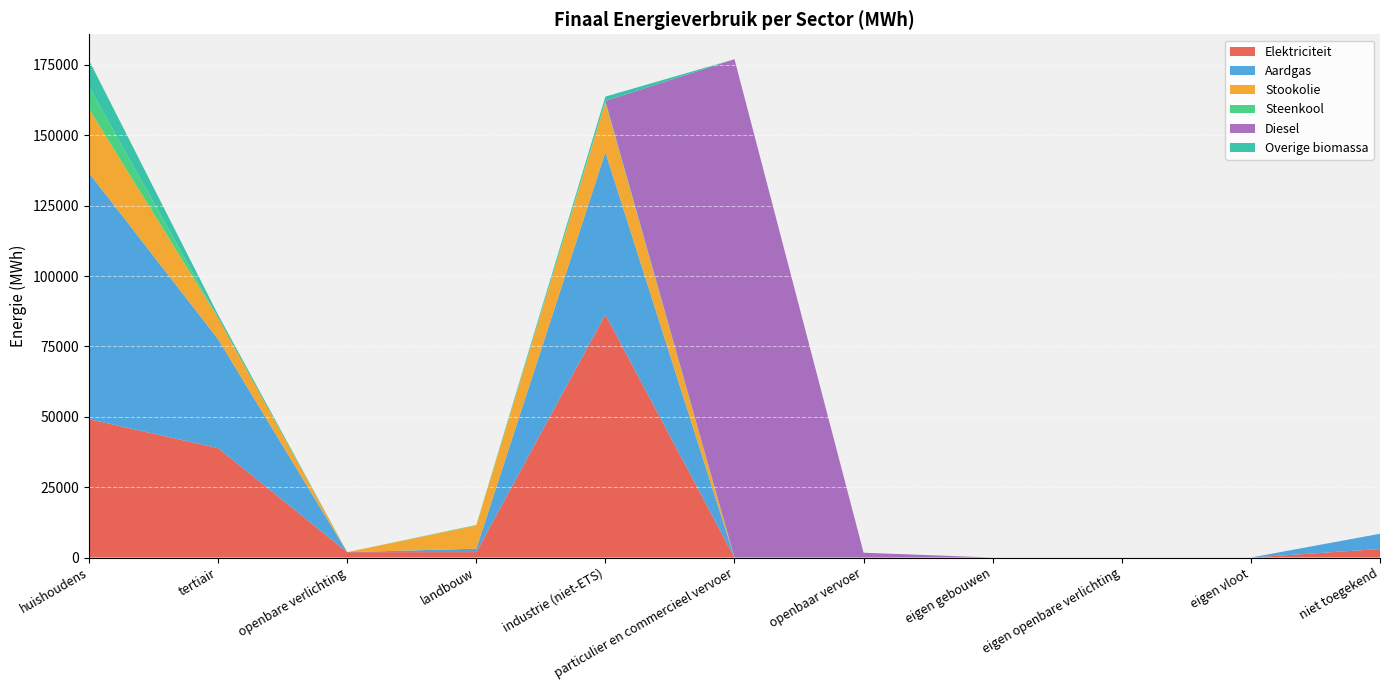

Reading left to right, extract all data points from this chart.

Elektriciteit: huishoudens=49145.3	tertiair=38866.2	openbare verlichting=1902.6	landbouw=1929.2	industrie (niet-ETS)=86317.1	particulier en commercieel vervoer=1.8	openbaar vervoer=0.0	eigen gebouwen=0.0	eigen openbare verlichting=0.0	eigen vloot=0.0	niet toegekend=3023.7
Aardgas: huishoudens=87506.8	tertiair=38723.0	openbare verlichting=0.0	landbouw=1201.7	industrie (niet-ETS)=57668.9	particulier en commercieel vervoer=8.7	openbaar vervoer=0.0	eigen gebouwen=0.0	eigen openbare verlichting=0.0	eigen vloot=0.0	niet toegekend=5420.3
Stookolie: huishoudens=22740.5	tertiair=7564.1	openbare verlichting=0.0	landbouw=8258.5	industrie (niet-ETS)=17657.5	particulier en commercieel vervoer=0.0	openbaar vervoer=0.0	eigen gebouwen=0.0	eigen openbare verlichting=0.0	eigen vloot=0.0	niet toegekend=0.0
Steenkool: huishoudens=7908.7	tertiair=0.0	openbare verlichting=0.0	landbouw=172.3	industrie (niet-ETS)=558.2	particulier en commercieel vervoer=0.0	openbaar vervoer=0.0	eigen gebouwen=0.0	eigen openbare verlichting=0.0	eigen vloot=0.0	niet toegekend=0.0
Diesel: huishoudens=0.0	tertiair=0.0	openbare verlichting=0.0	landbouw=0.0	industrie (niet-ETS)=0.0	particulier en commercieel vervoer=177043.2	openbaar vervoer=1708.1	eigen gebouwen=0.0	eigen openbare verlichting=0.0	eigen vloot=0.0	niet toegekend=0.0
Overige biomassa: huishoudens=9401.9	tertiair=1094.0	openbare verlichting=0.0	landbouw=0.0	industrie (niet-ETS)=1569.6	particulier en commercieel vervoer=0.0	openbaar vervoer=0.0	eigen gebouwen=0.0	eigen openbare verlichting=0.0	eigen vloot=0.0	niet toegekend=0.0